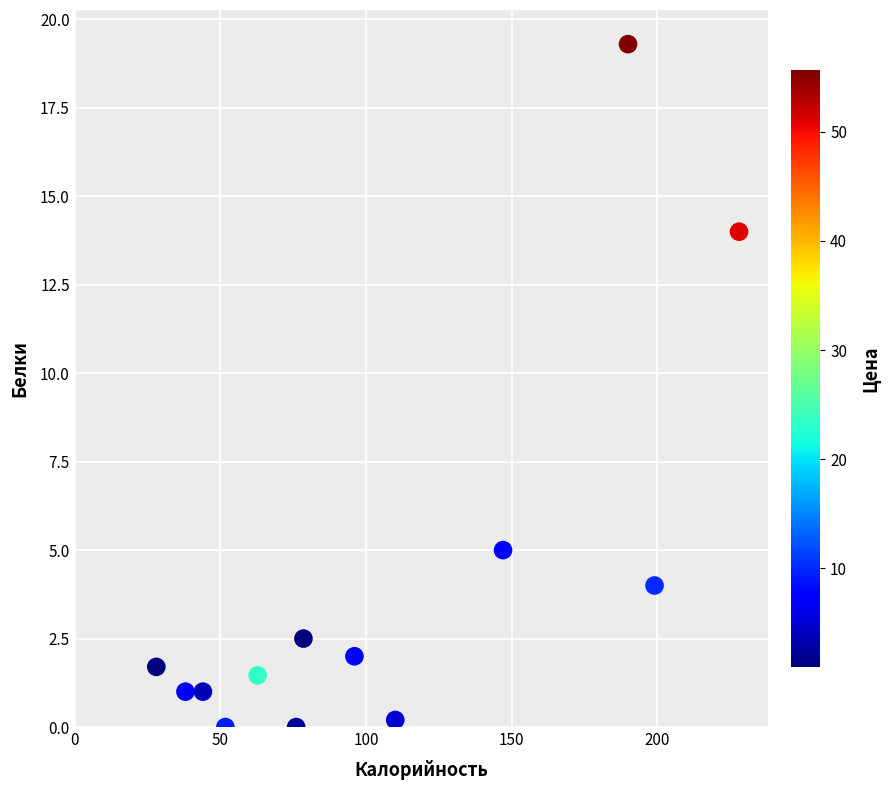

What Y value in the scatter plot is closest to 9?

5.0